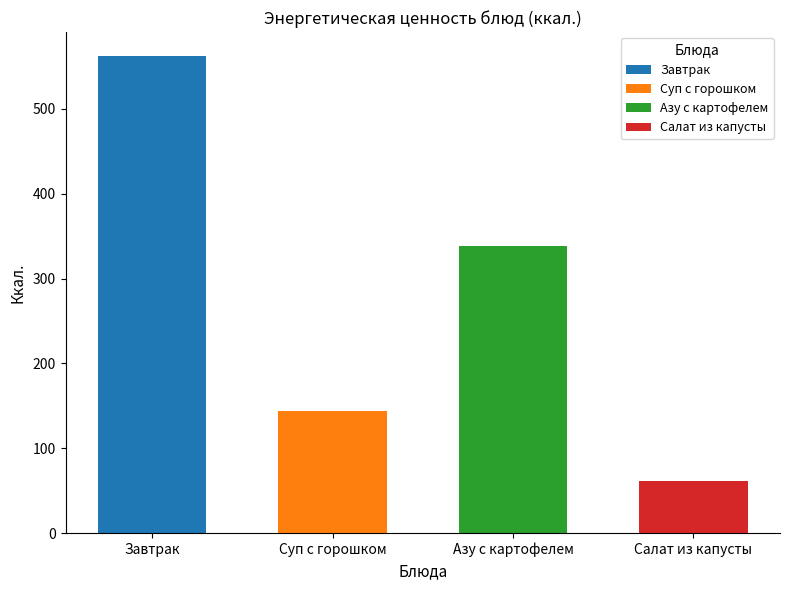

How many data points are above 338?

2